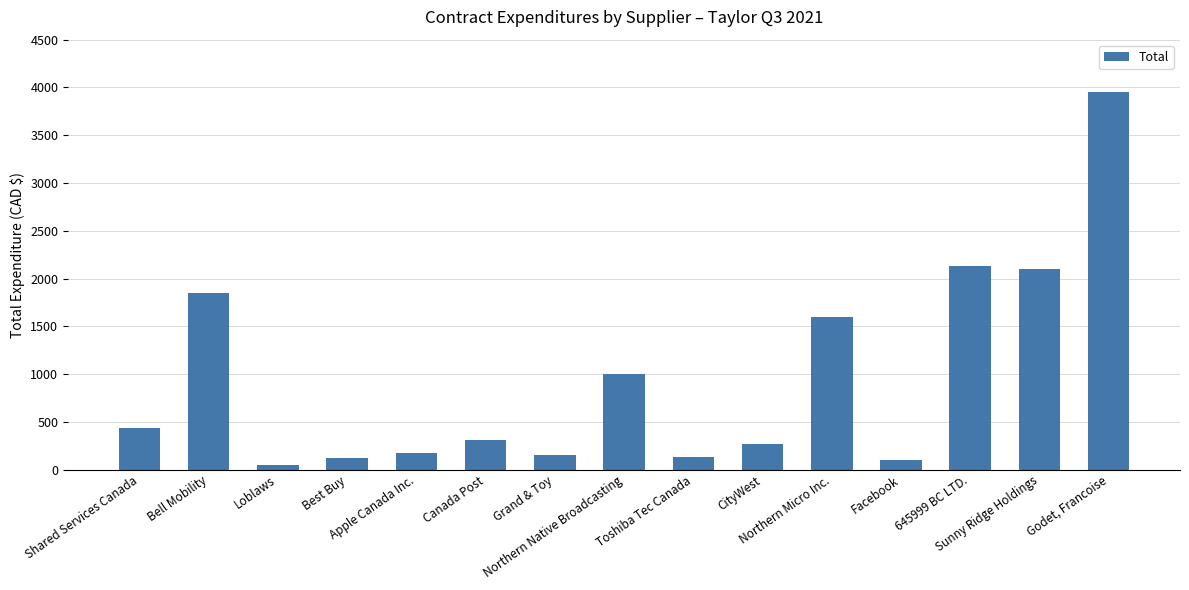

Rank the categories by value from lowest to highest.

Loblaws, Facebook, Best Buy, Toshiba Tec Canada, Grand & Toy, Apple Canada Inc., CityWest, Canada Post, Shared Services Canada, Northern Native Broadcasting, Northern Micro Inc., Bell Mobility, Sunny Ridge Holdings, 645999 BC LTD., Godet, Francoise